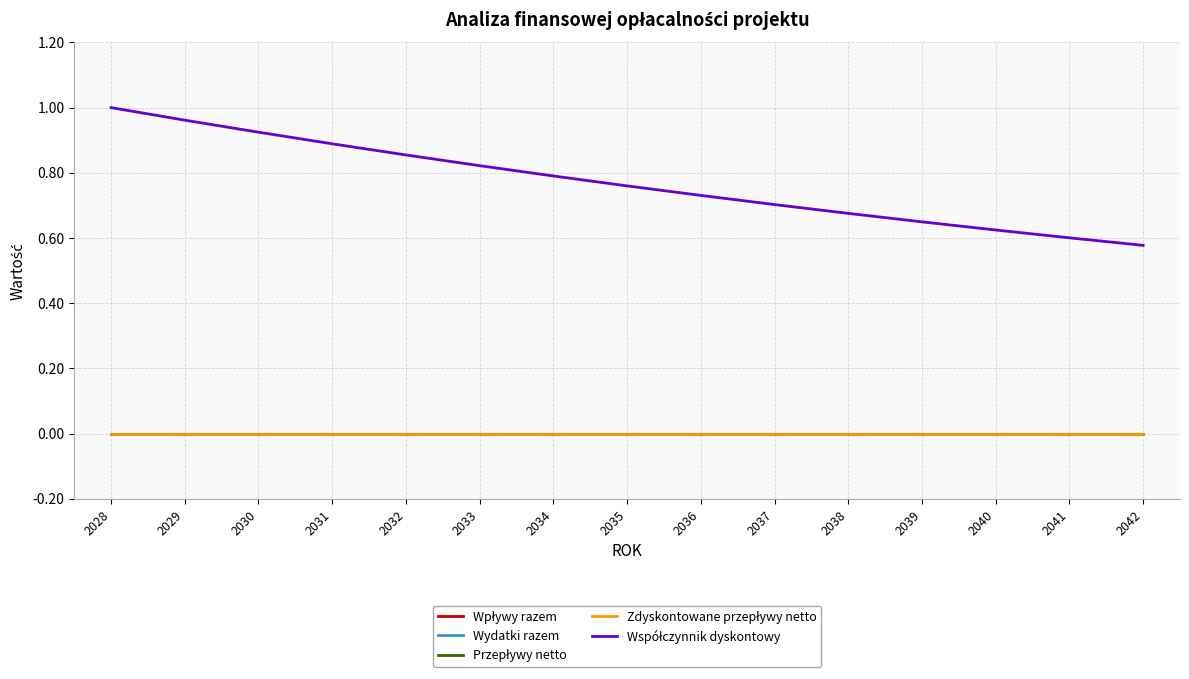

What is the total value across all series at 2041?

0.6